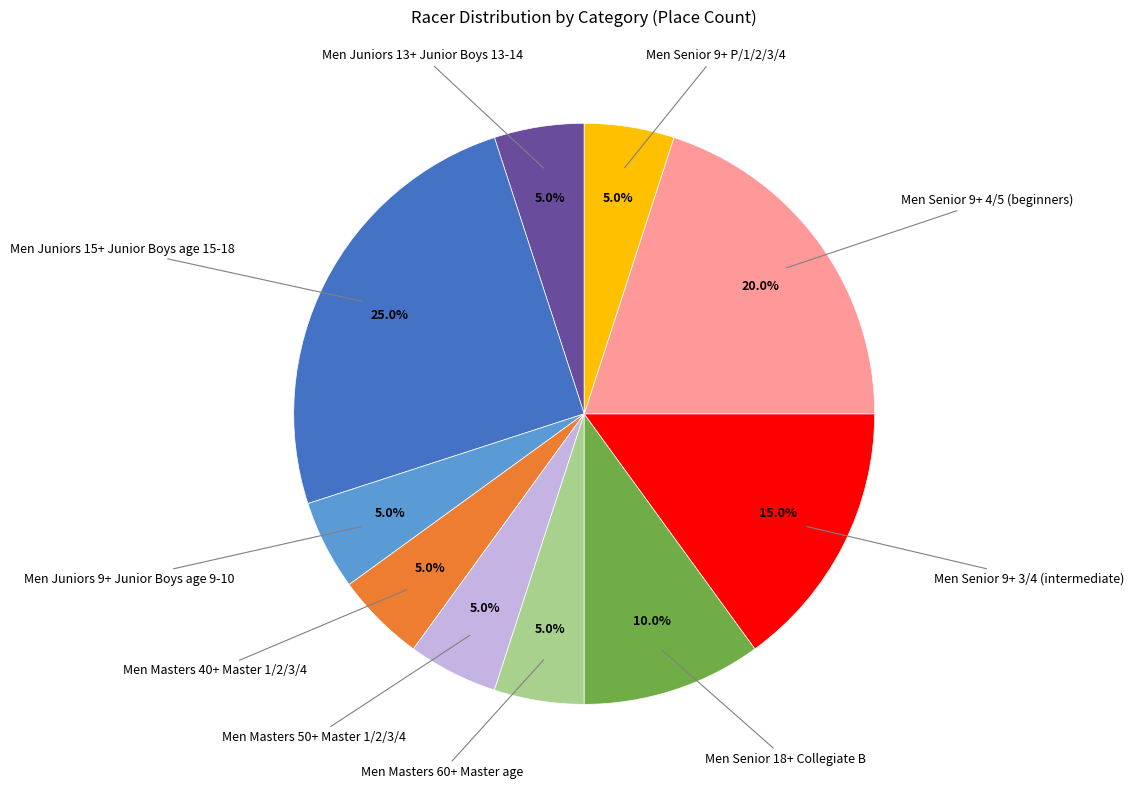

Does any single category account for the majority?

No